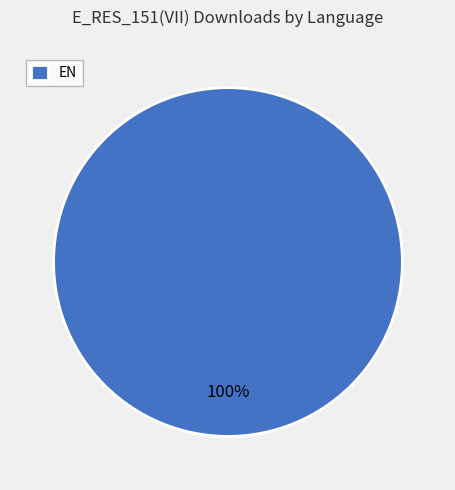

The EN slice represents 100% of the pie. True or false?

True